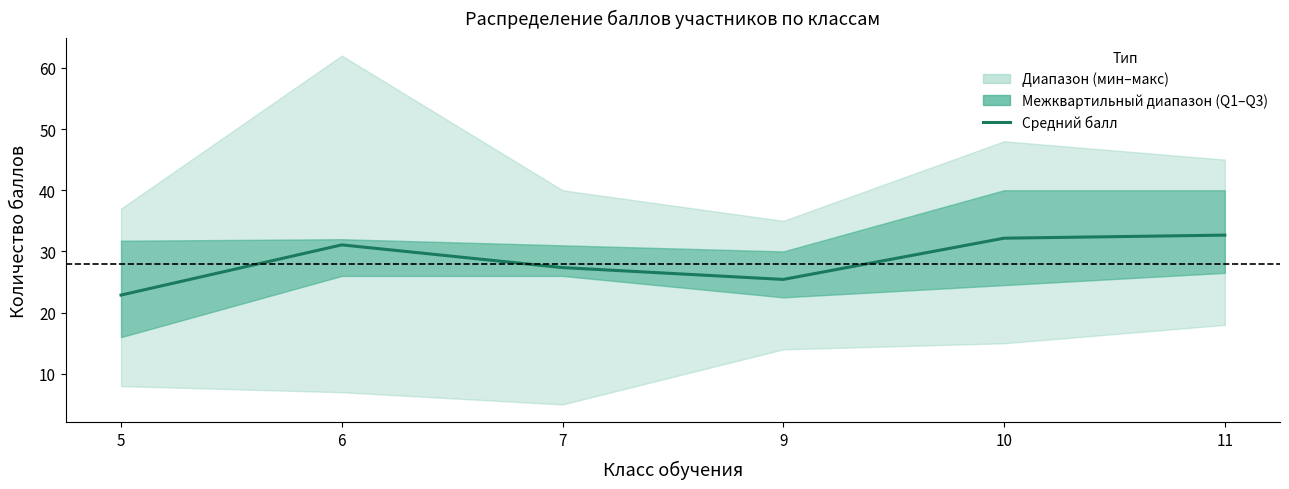

What is the difference between the second highest and second lowest values?

6.7